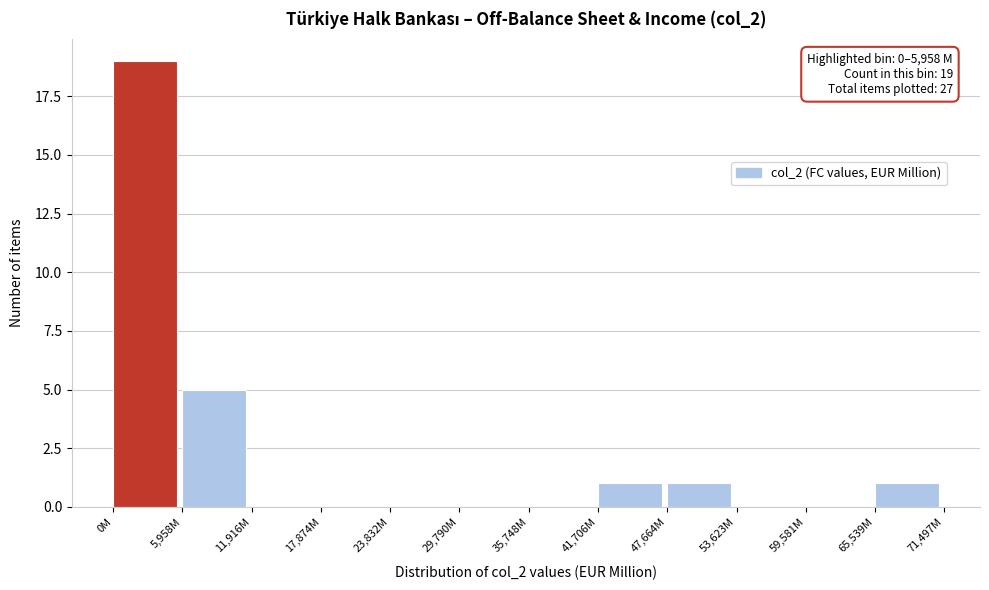

Is it true that the value at 23,832M is 0?

True